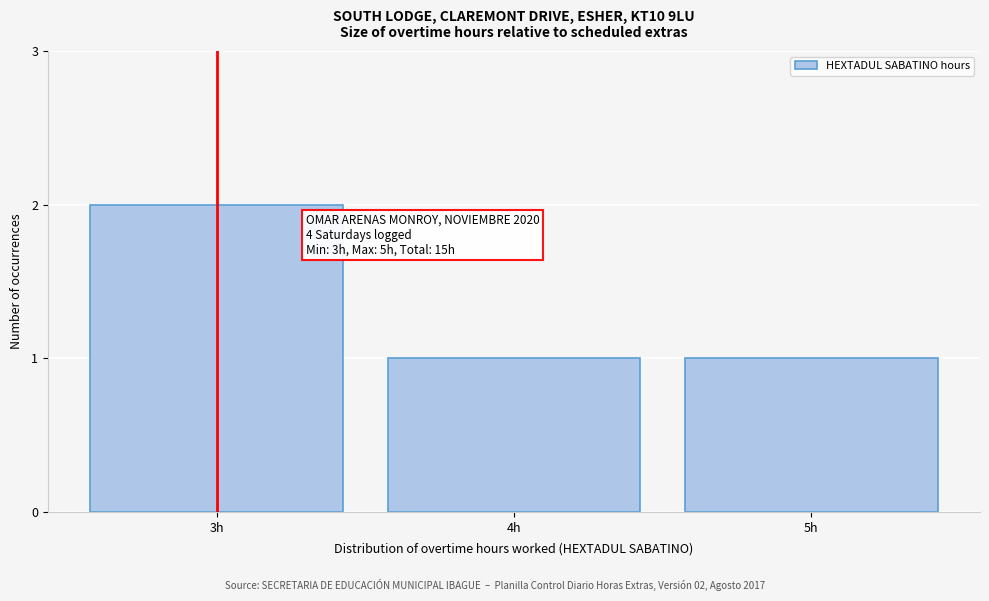

Reading right to left, extract all data points from this chart.

5h=1	4h=1	3h=2